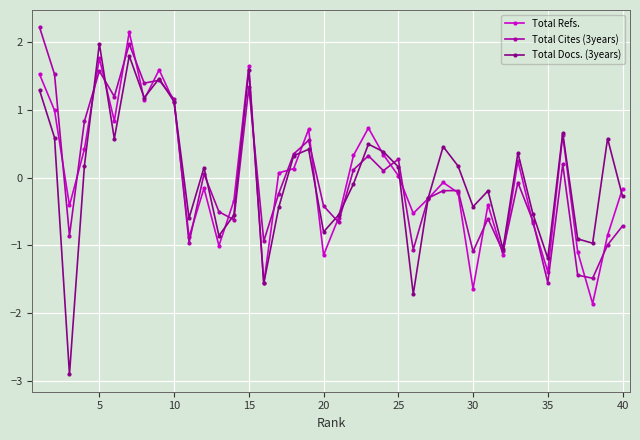

What is the greatest value displayed?

2.2